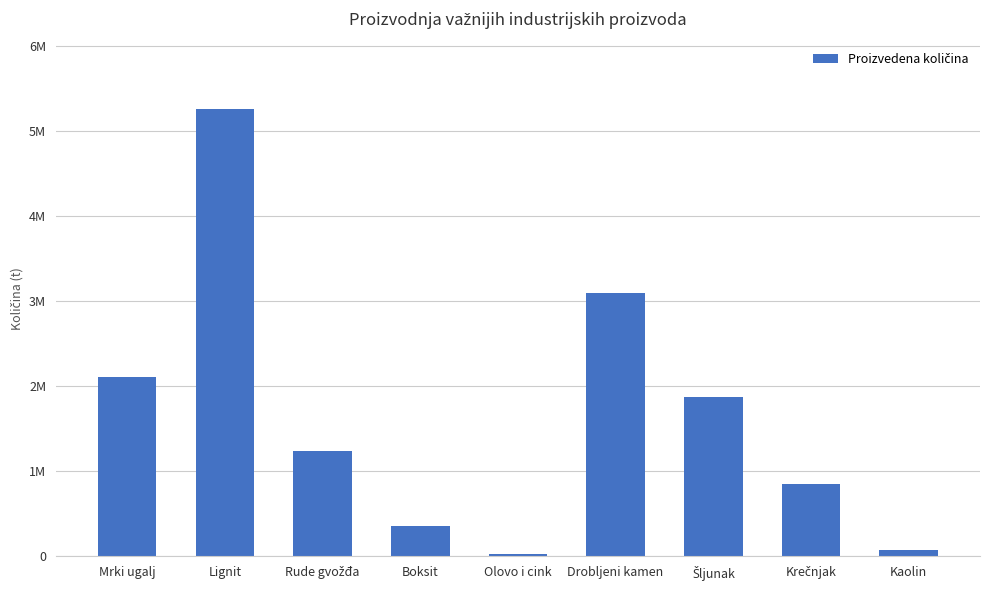

What position from the right is Drobljeni kamen?

4